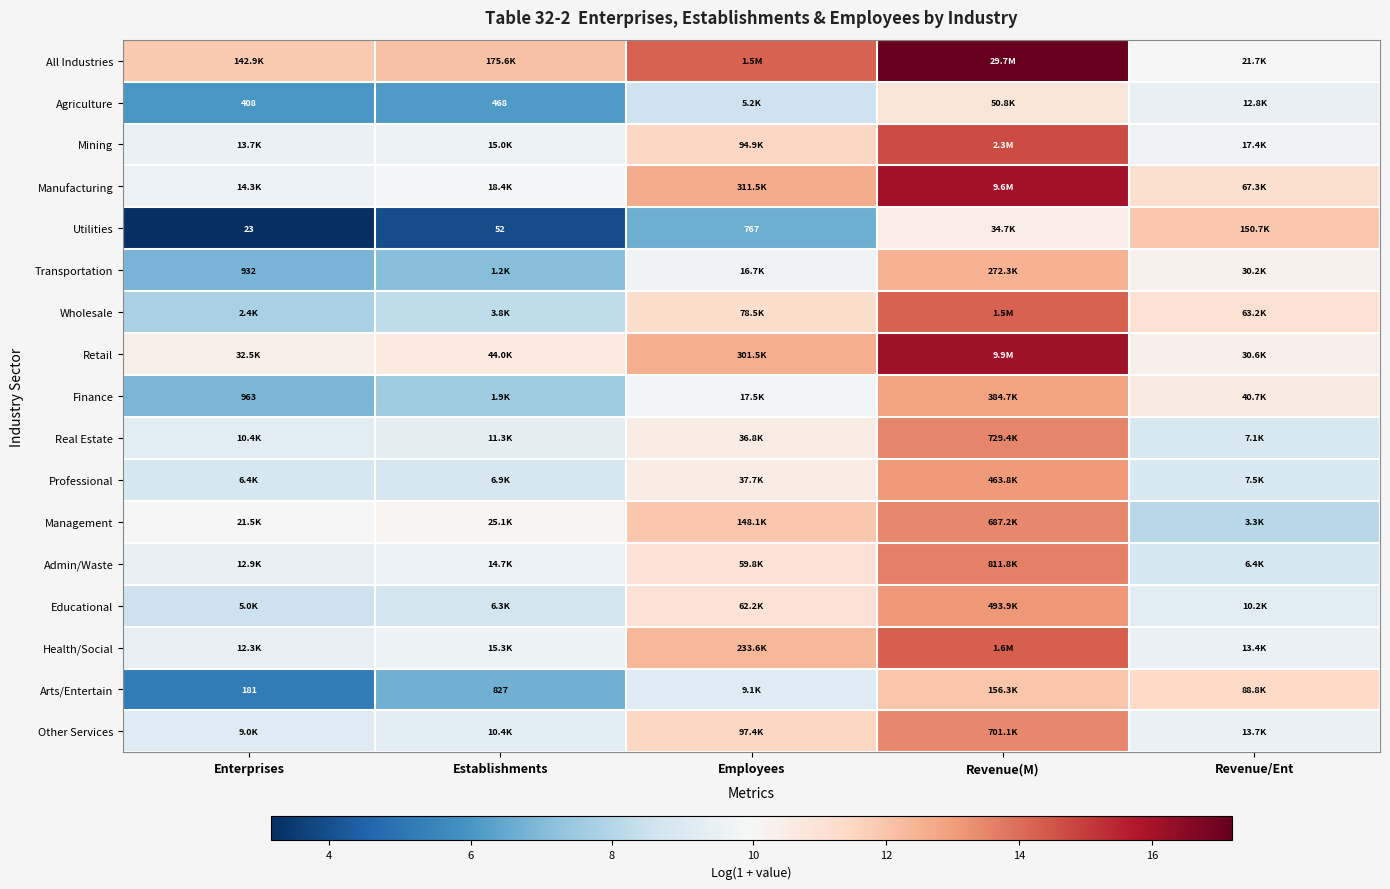

True or false: Admin/Waste has a value of 21.6 at Revenue(M).

False